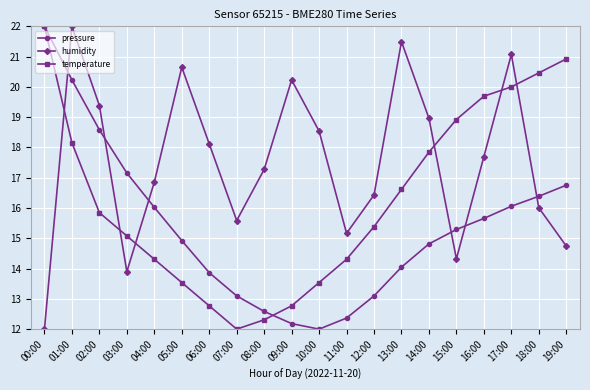

What is the sum of the humidity values at 08:00 and 02:00?

36.7